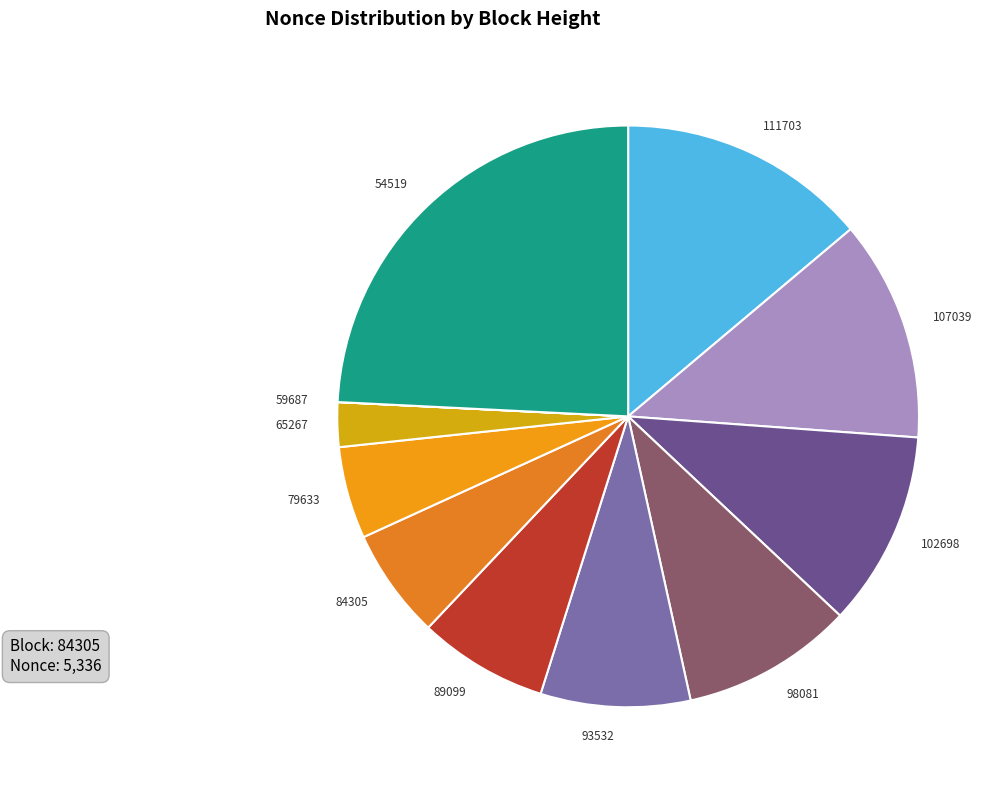

Does any single category account for the majority?

No